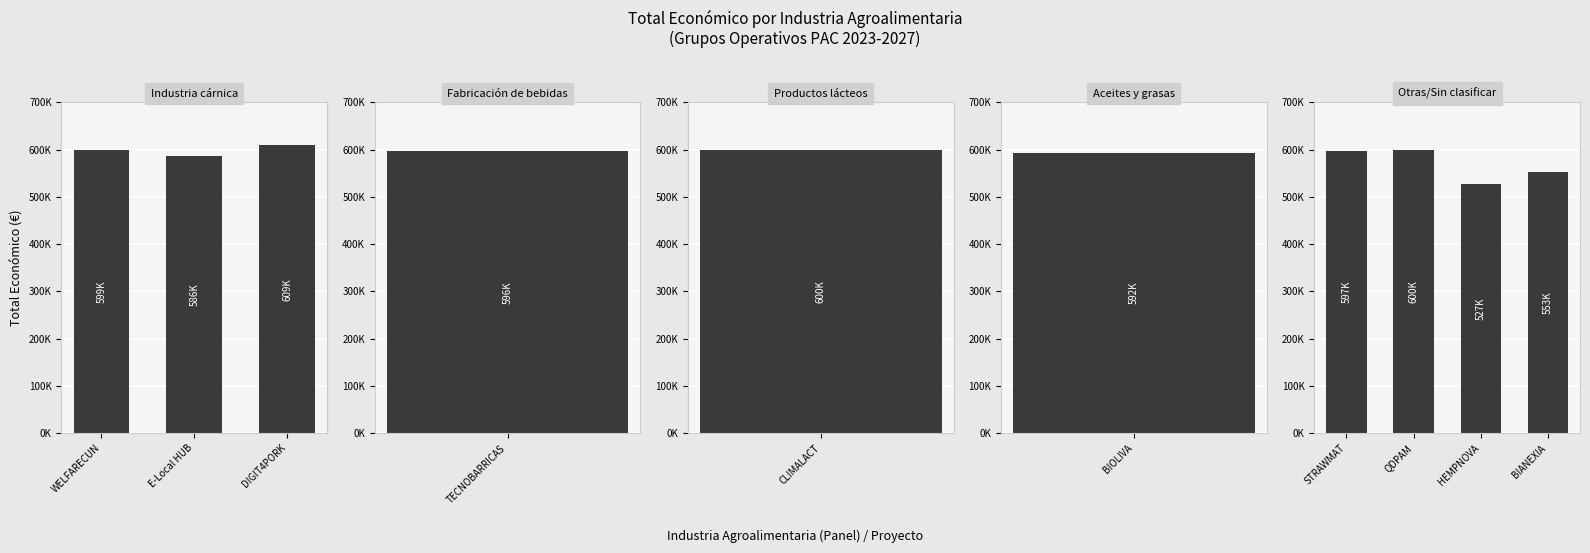

What is the average value?

586056